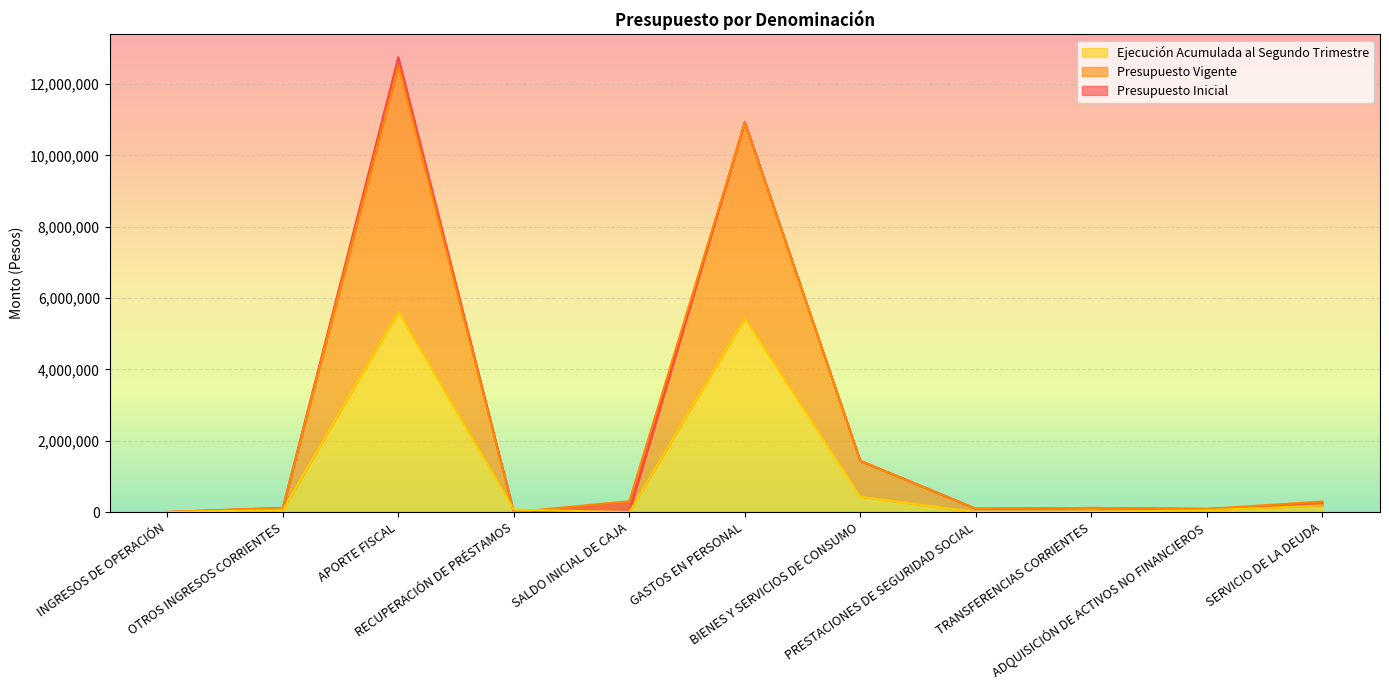

Between SALDO INICIAL DE CAJA and BIENES Y SERVICIOS DE CONSUMO, which series saw the biggest shift?

Presupuesto Inicial